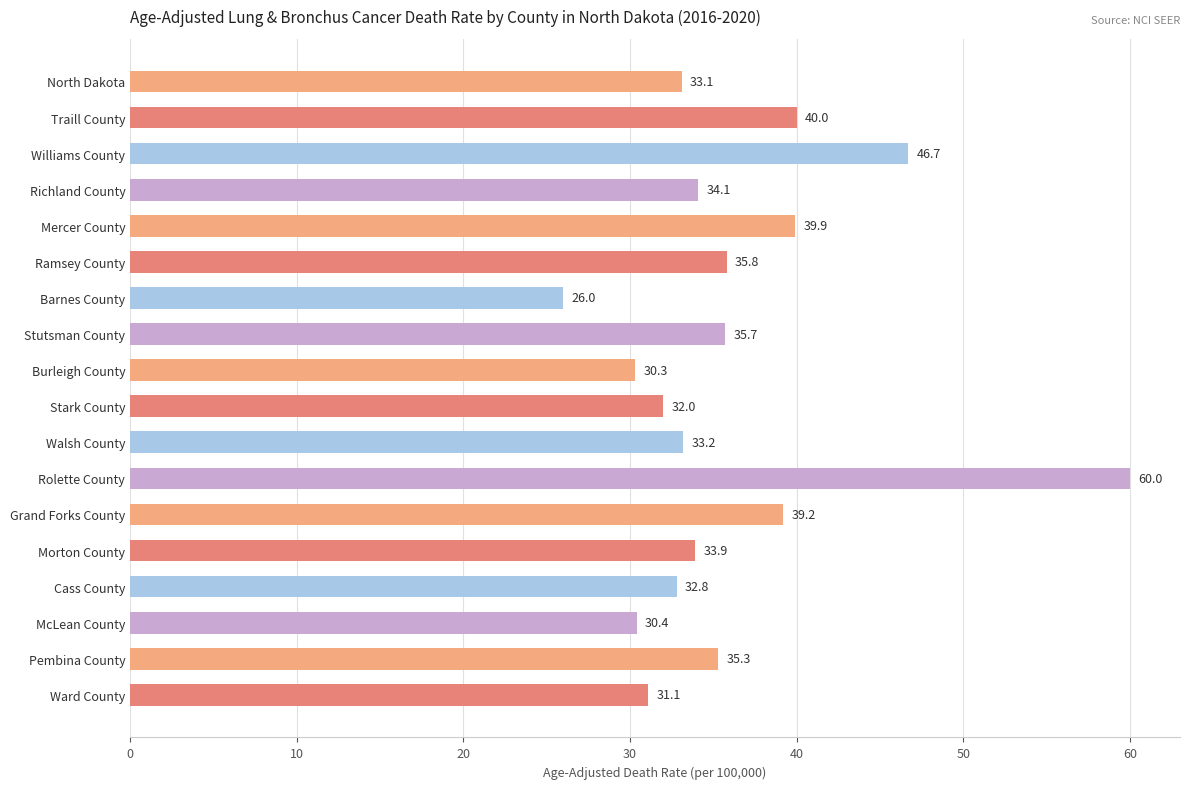

What is the ratio of the value at North Dakota to the value at Ward County?

1.1